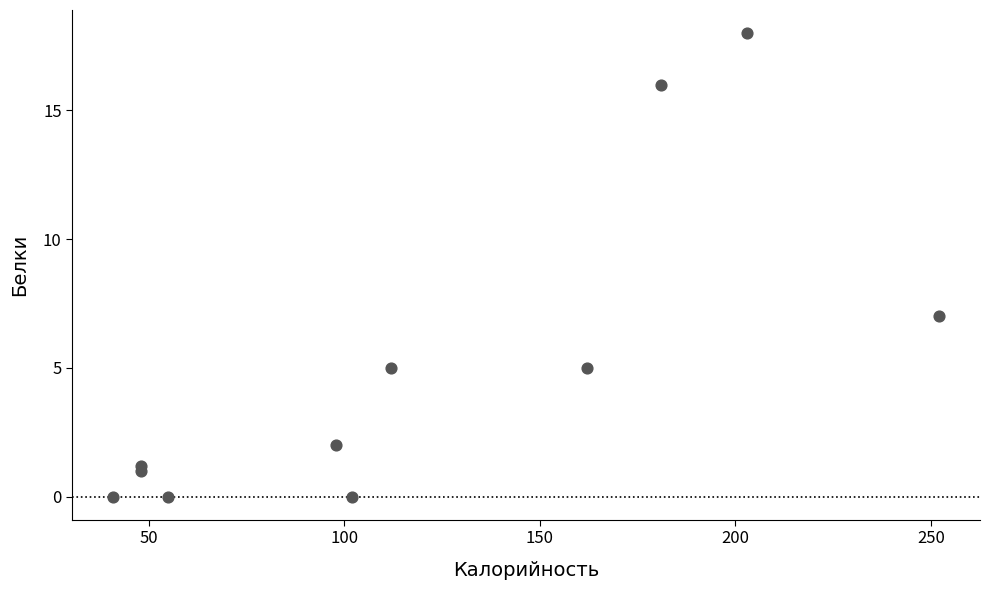

What is the average X value?

118.4